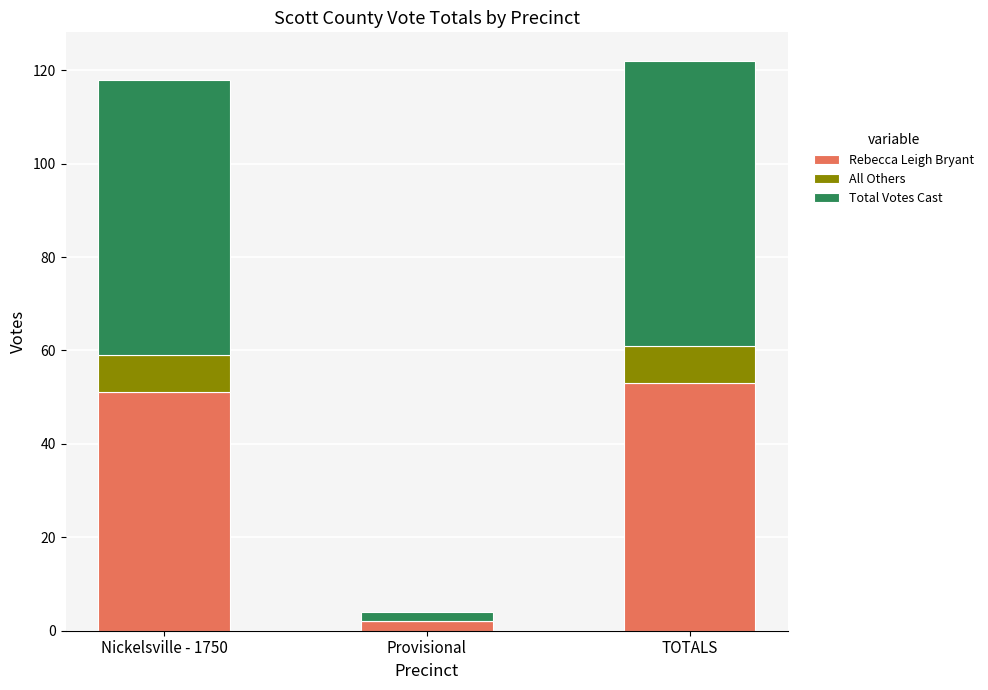

Is it true that Rebecca Leigh Bryant equals 51 at Nickelsville - 1750?

True